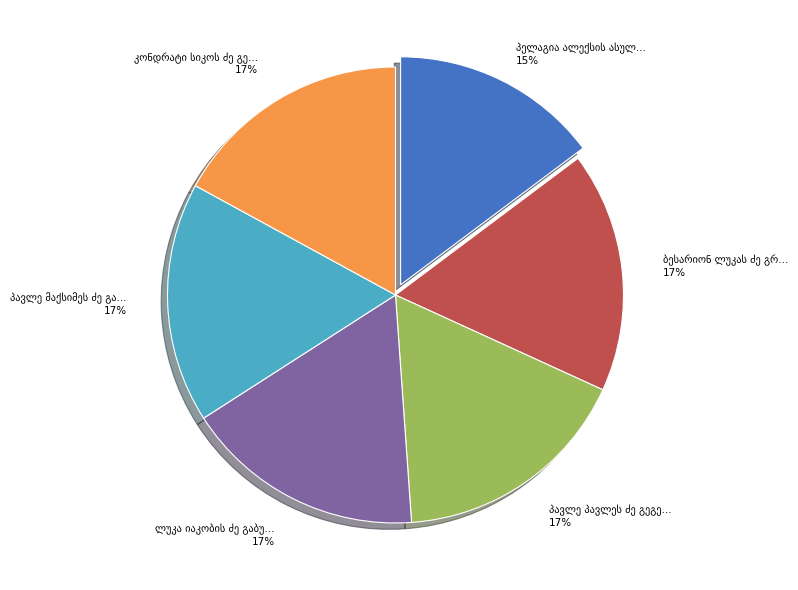

To the nearest percent, what is the difference between the largest and smallest slice percentages?

2%